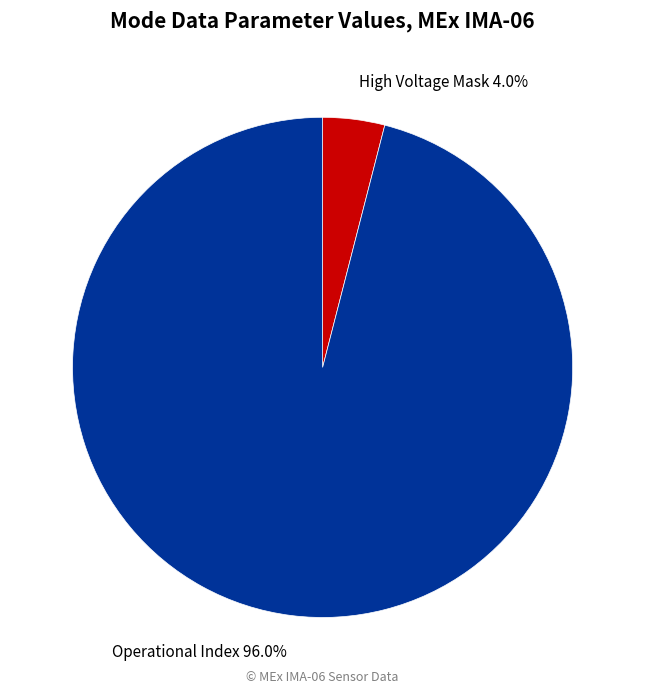

Which has a higher value, High Voltage Mask 4.0% or Operational Index 96.0%?

Operational Index 96.0%